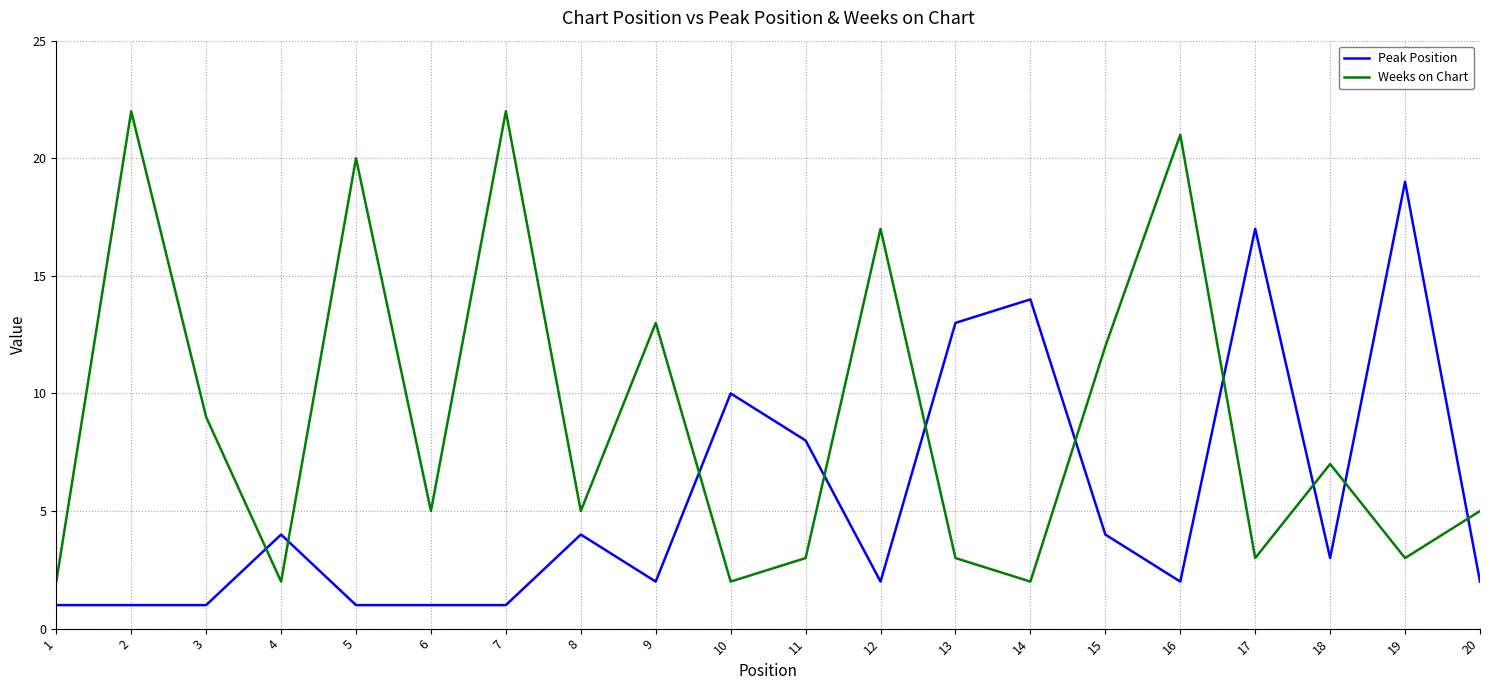

What is the total value across all series at 14?

16